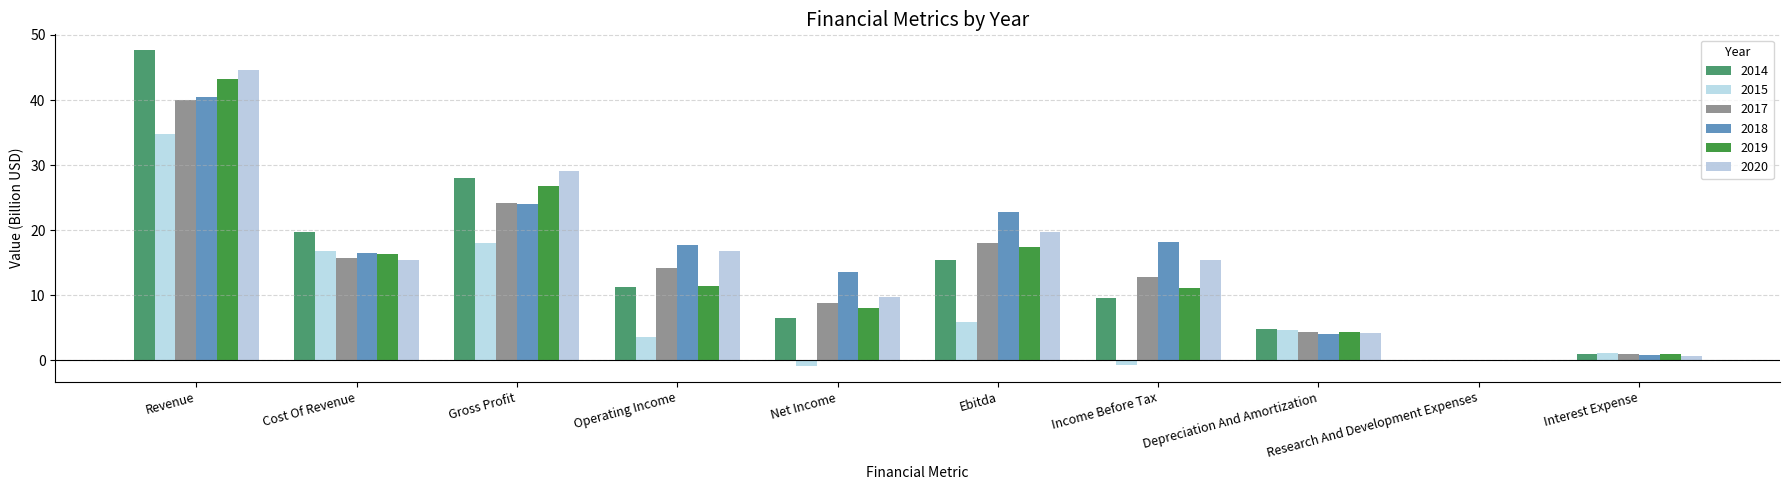

The value of 2017 at Operating Income is 19.7. True or false?

False